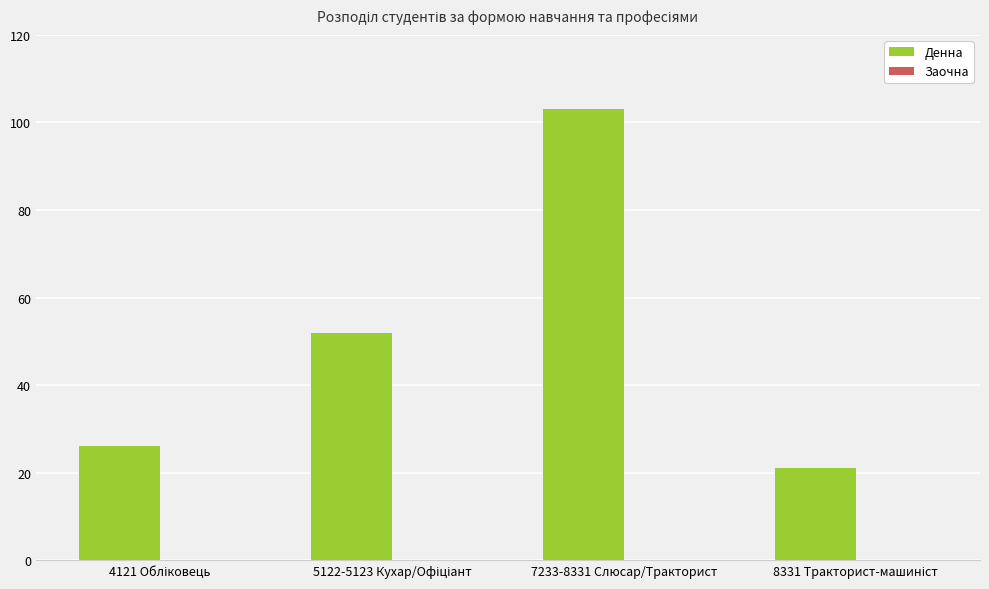

What is the value of the 4th bar from the left?

21